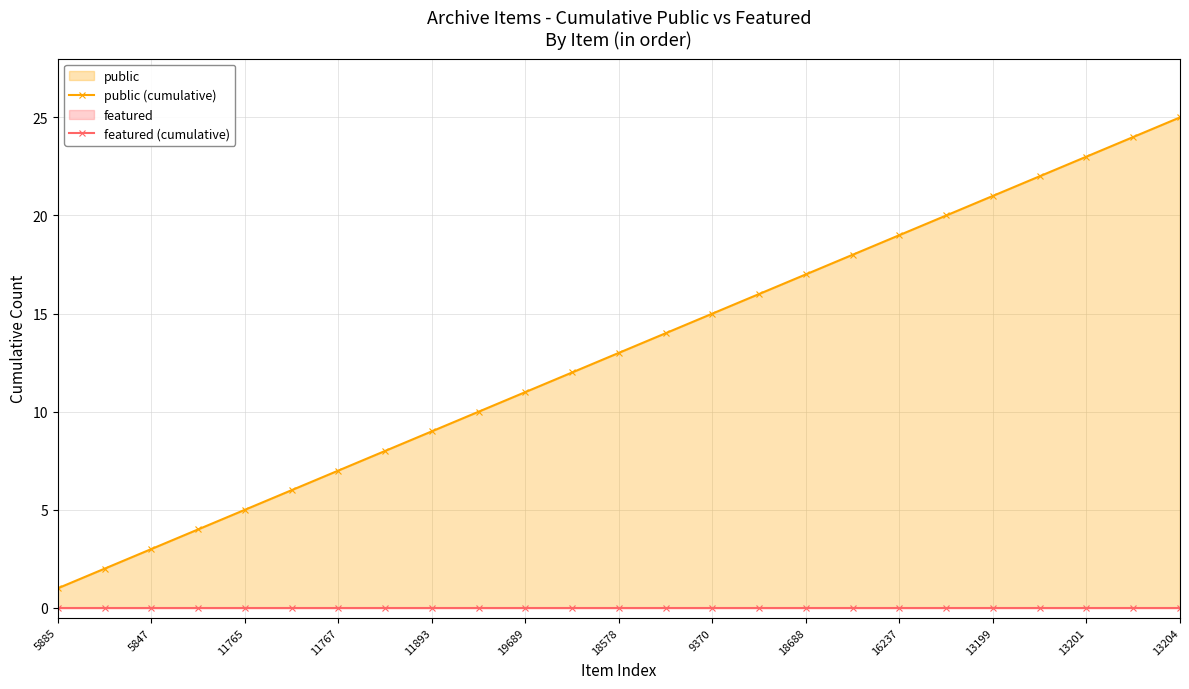

At how many categories does at least one series exceed 2?

23